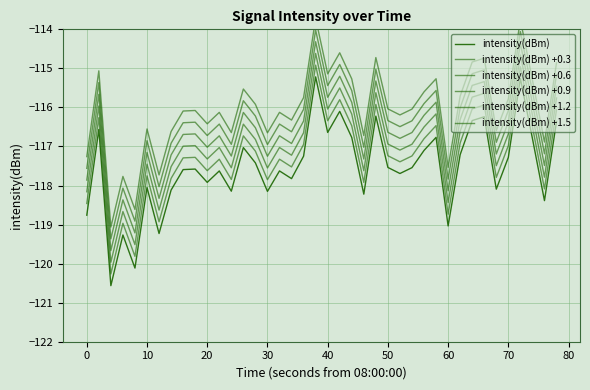

How many lines are shown in the chart?

6